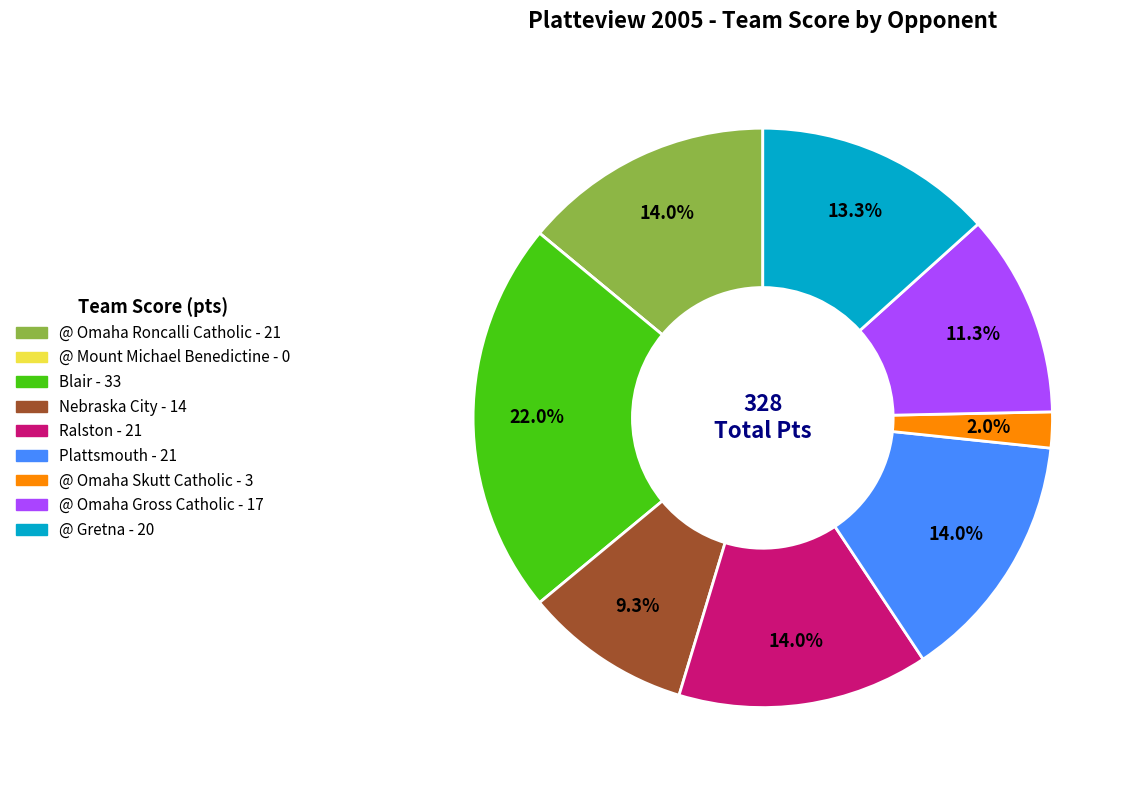

Is there a majority slice in this chart?

No